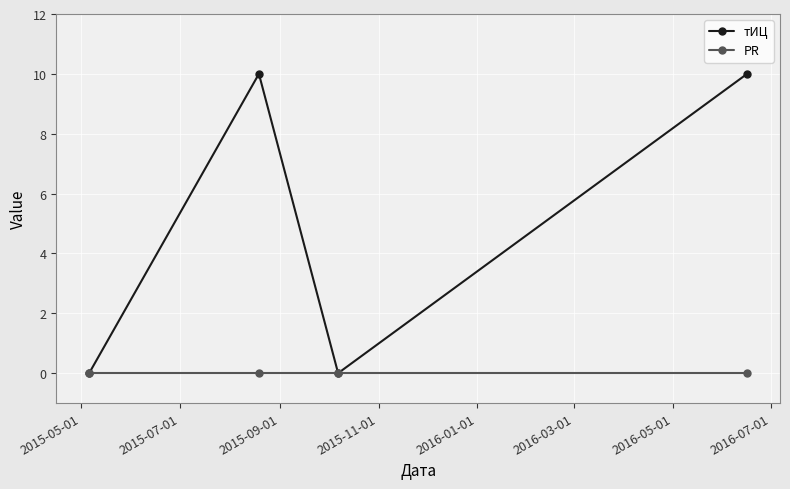

What are all the series names shown in the legend?

тИЦ, PR